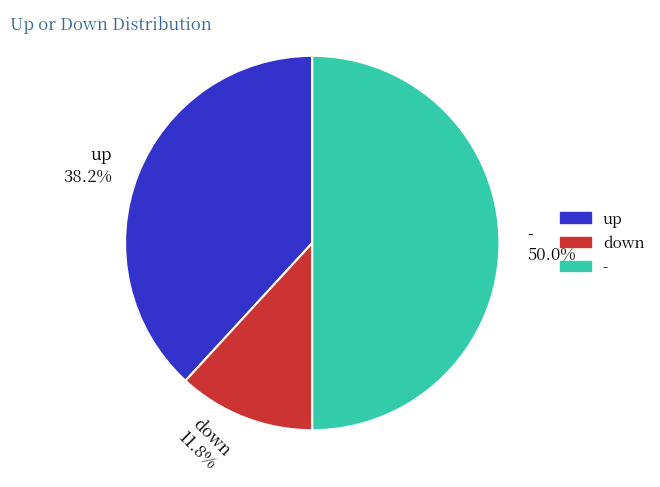

What is the smallest slice in the pie chart?

down